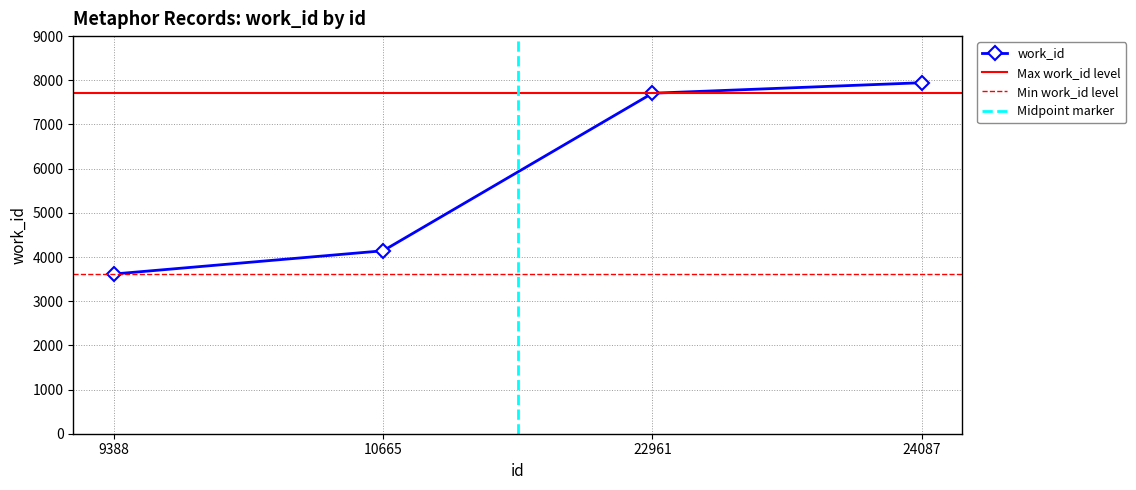

Reading right to left, what are all the values shown in this chart?

7945	7707	4141	3615